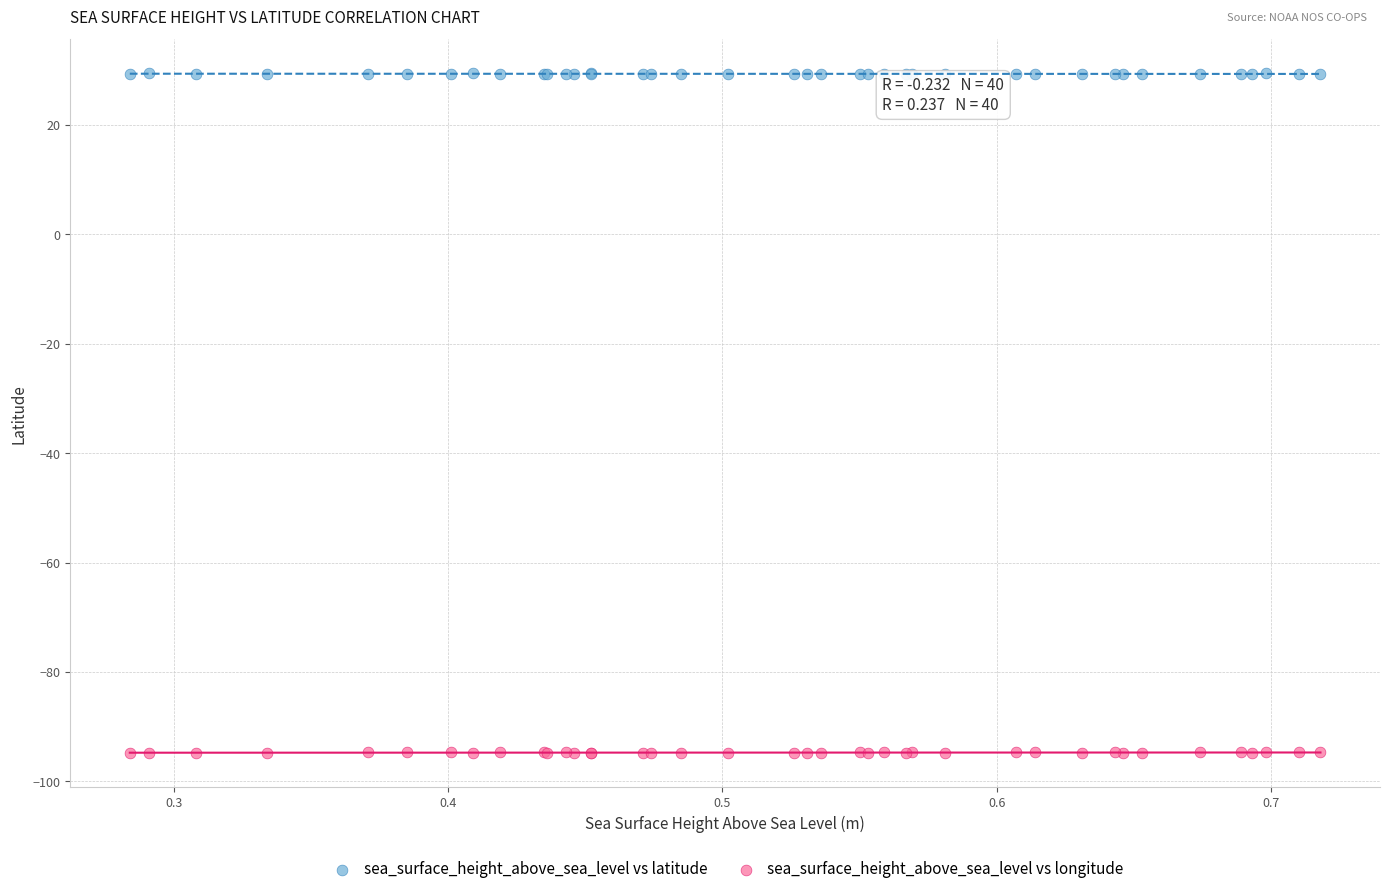

Which series reaches the minimum Y coordinate?

sea_surface_height_above_sea_level vs longitude